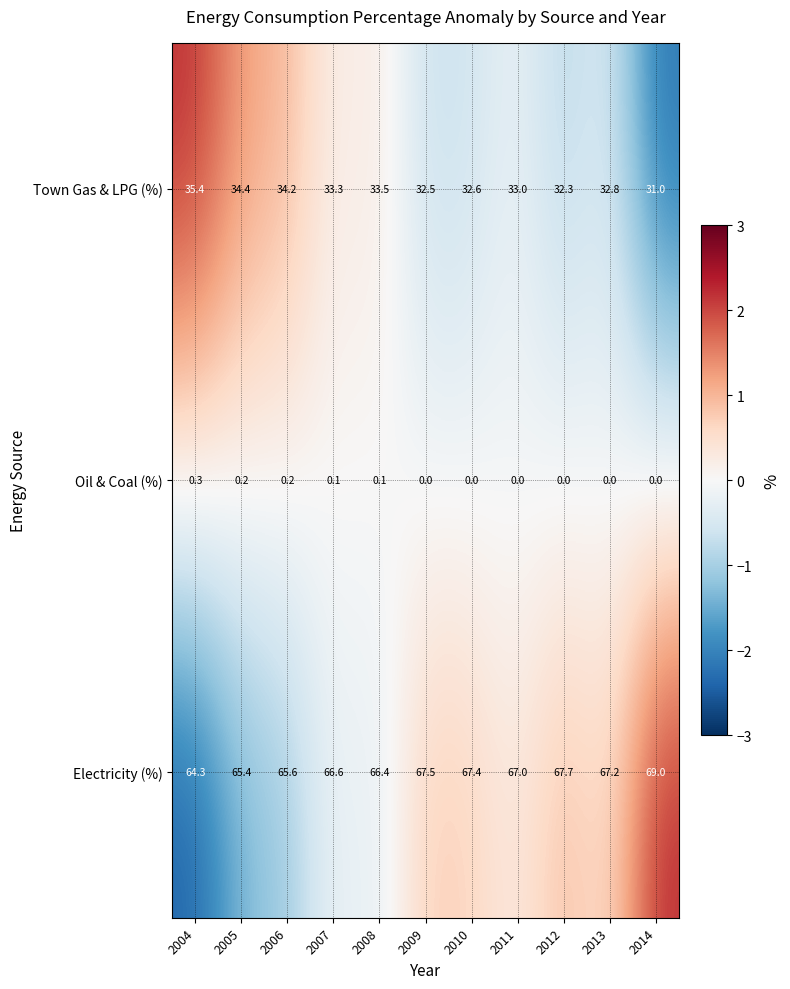

How many values in the Town Gas & LPG (%) series are below 33?

5